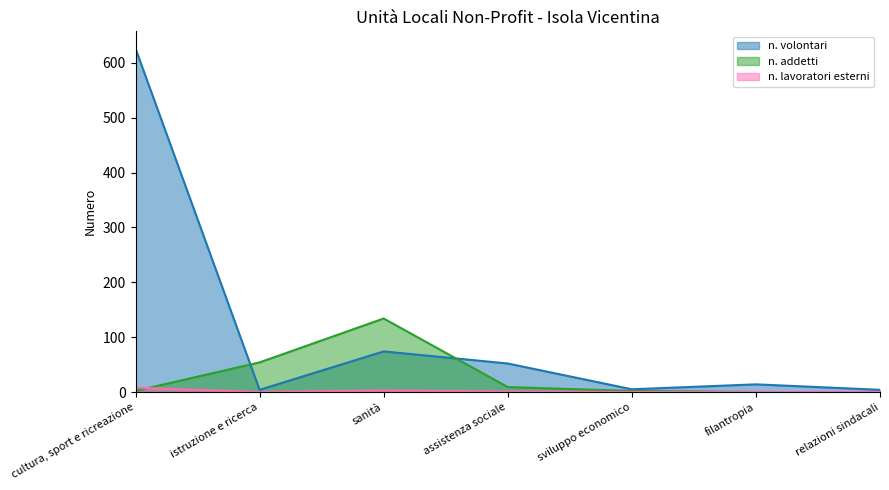

What is the difference between the second highest and second lowest values in the n. volontari series?

70